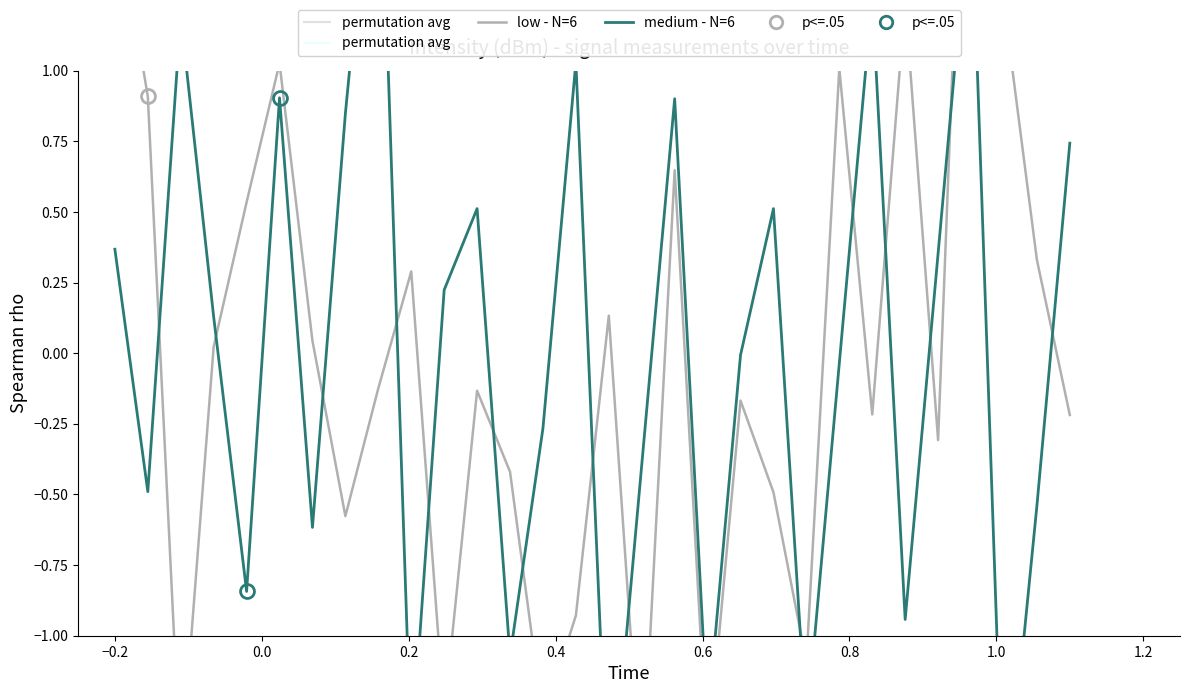

Reading left to right, what are all the values shown in this chart?

low - N=6: 1.6	0.9	-1.5	0.0	0.5	1.0	0.0	-0.6	-0.1	0.3	-1.3	-0.1	-0.4	-1.3	-0.9	0.1	-1.6	0.6	-1.4	-0.2	-0.5	-1.1	1.0	-0.2	1.2	-0.3	2.7	1.2	0.3	-0.2
medium - N=6: 0.4	-0.5	1.2	0.1	-0.8	0.9	-0.6	0.8	2.1	-1.4	0.2	0.5	-1.1	-0.3	1.0	-1.7	-0.4	0.9	-1.3	-0.0	0.5	-1.3	-0.0	1.3	-0.9	0.4	1.6	-1.7	-0.5	0.7